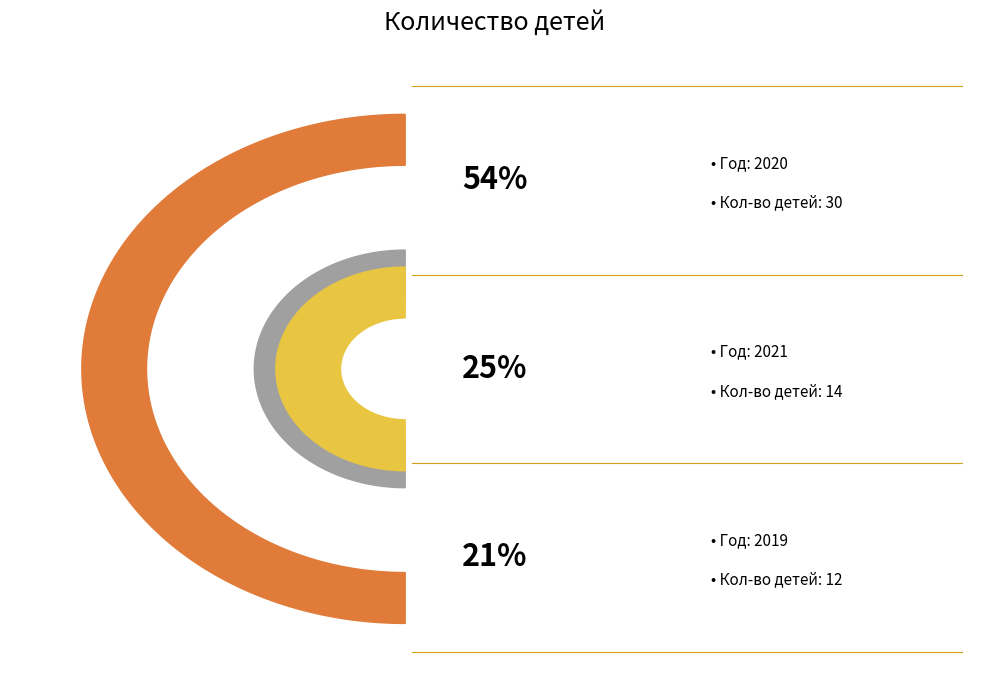

What percentage is the 2021 slice, to the nearest percent?

25%